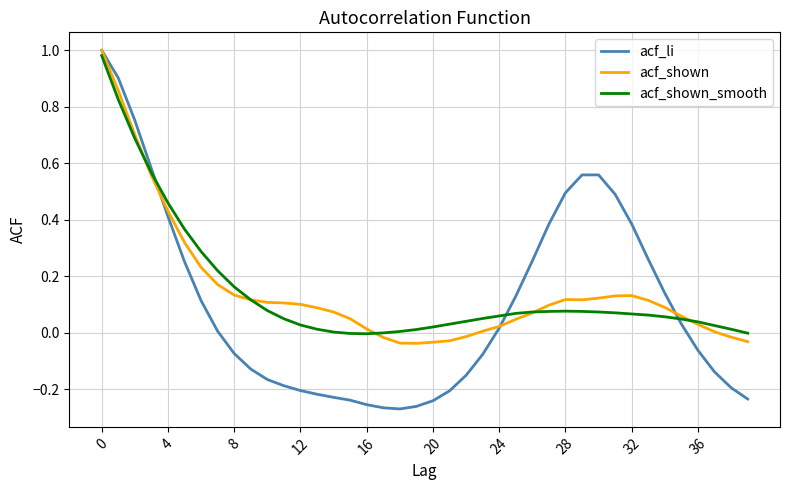

How many lines are shown in the chart?

3